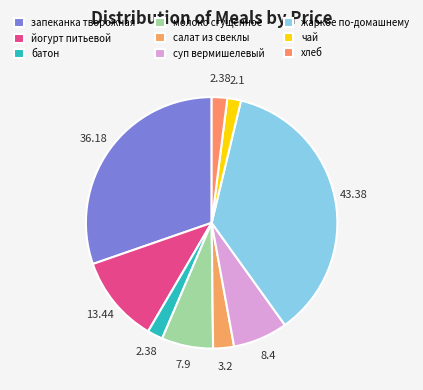

How many slices are in this pie chart?

9